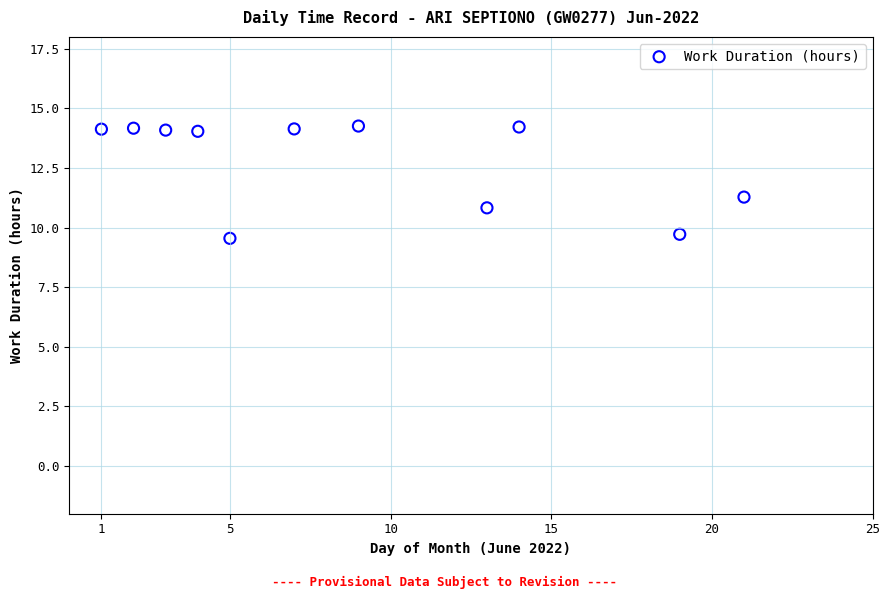

What is the range of Y values (max minus min)?

4.7